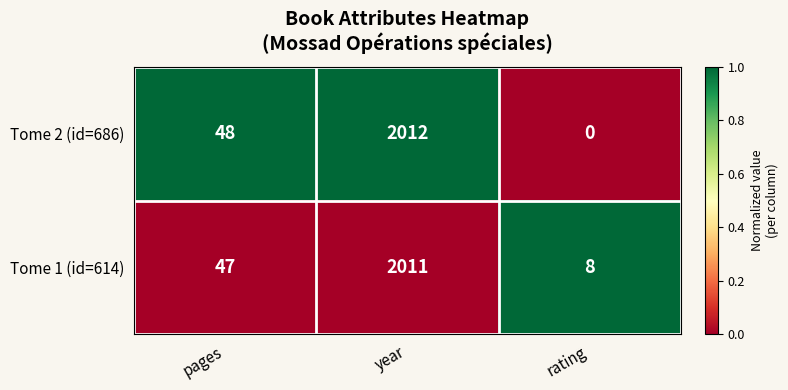

Which series has the widest spread of values?

Tome 2 (id=686)